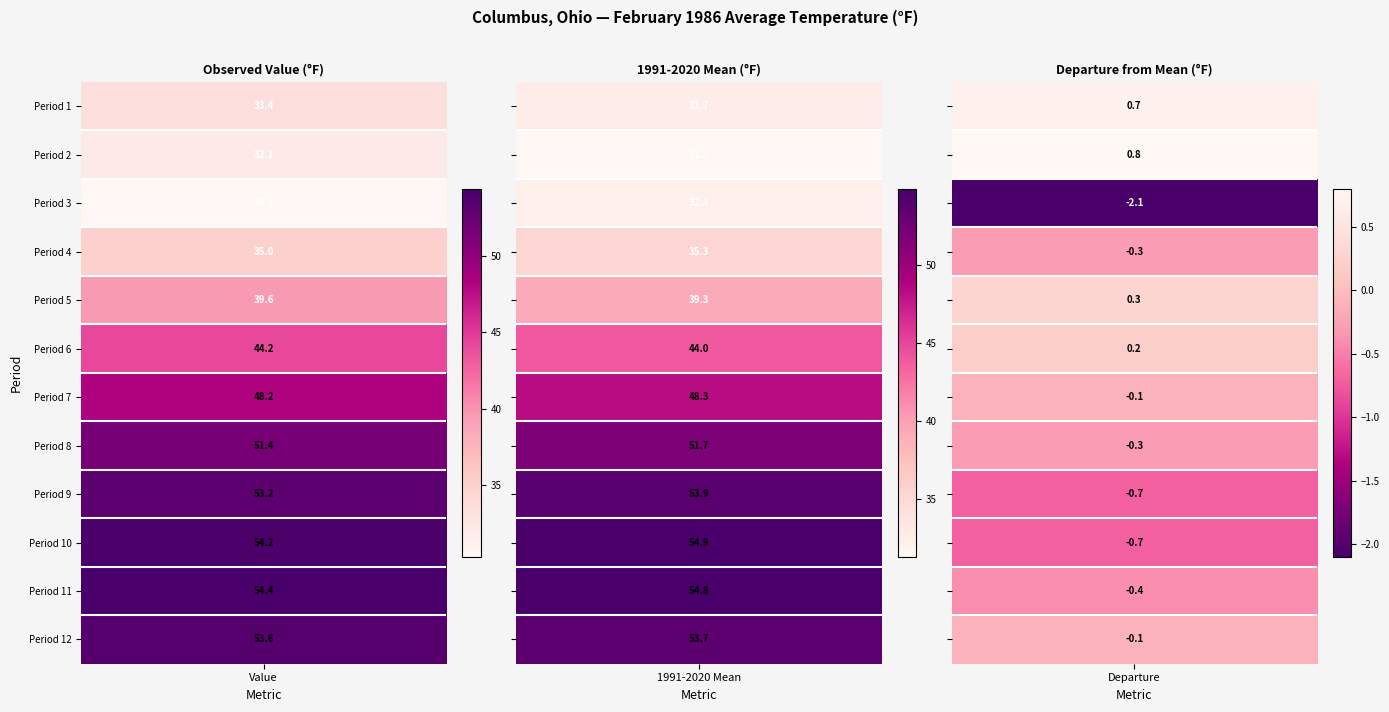

Which series has the largest range (max minus min)?

Value